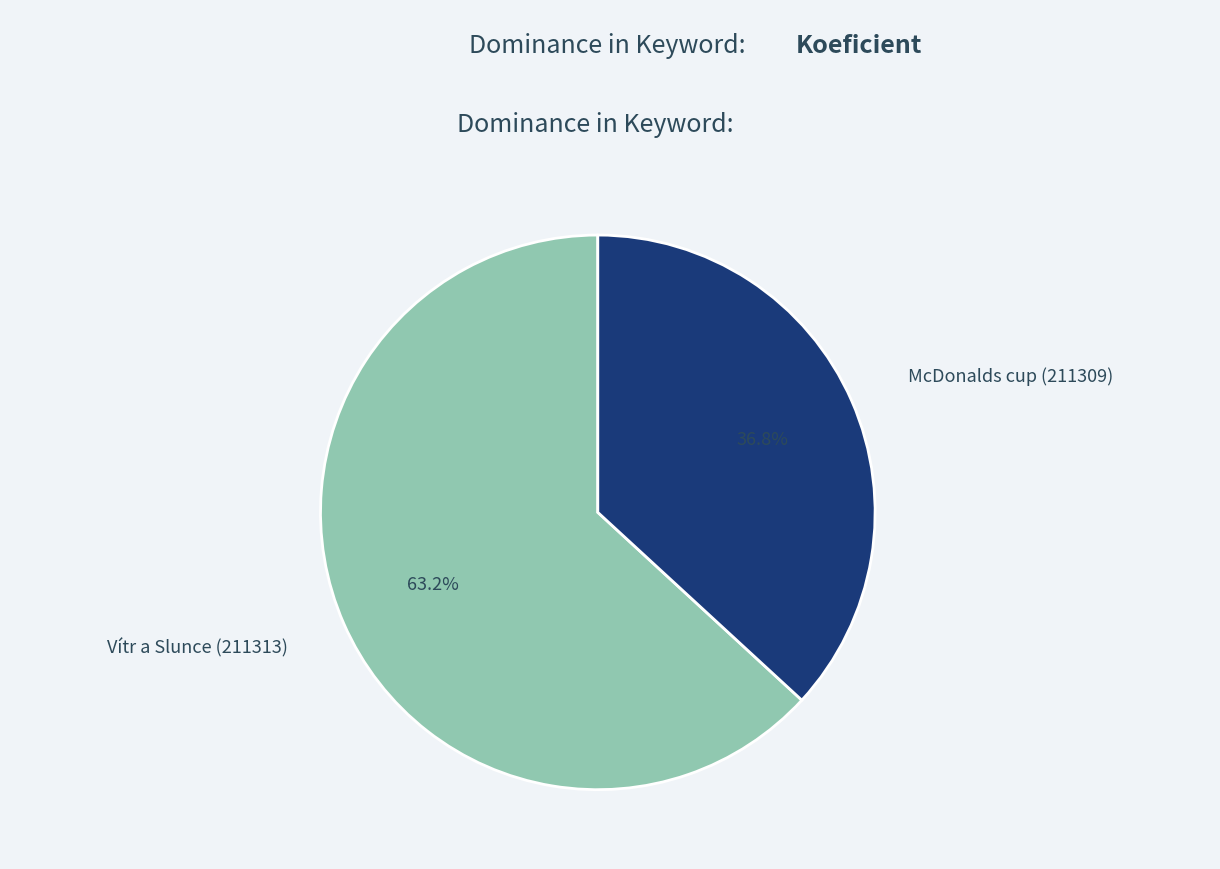

What is the ratio of the value at Vítr a Slunce (211313) to the value at McDonalds cup (211309)?

1.7